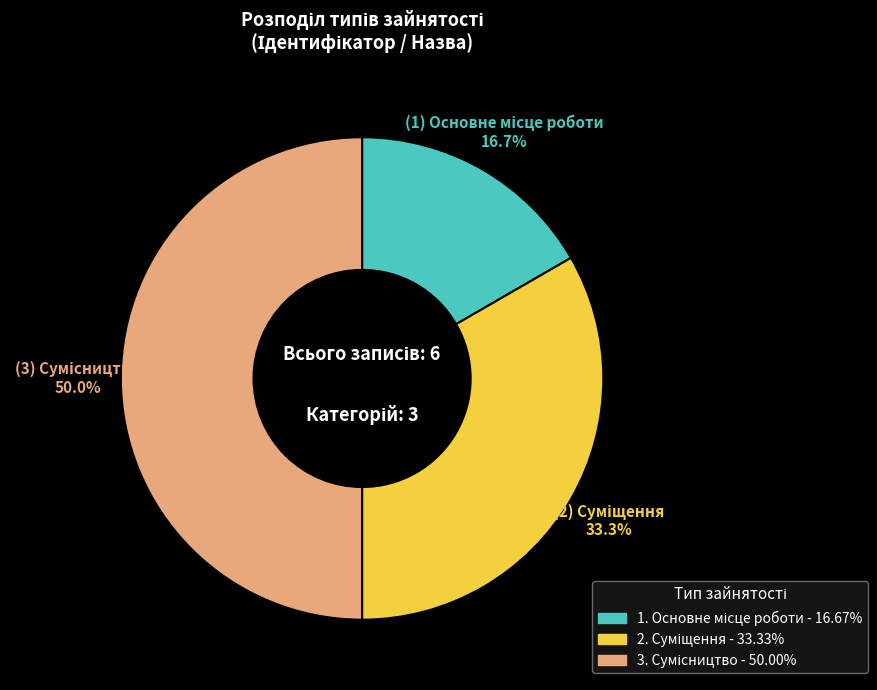

What is the largest slice in the pie chart?

Сумісництво